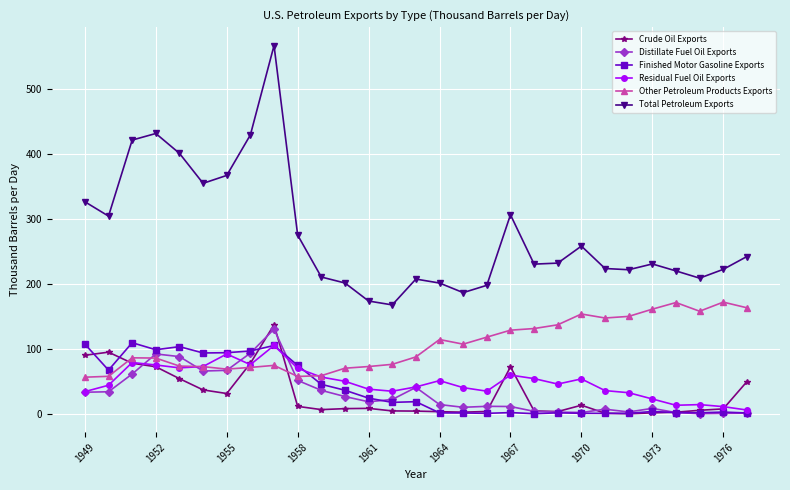

True or false: Other Petroleum Products Exports has more than 2 points higher than both neighbors.

True